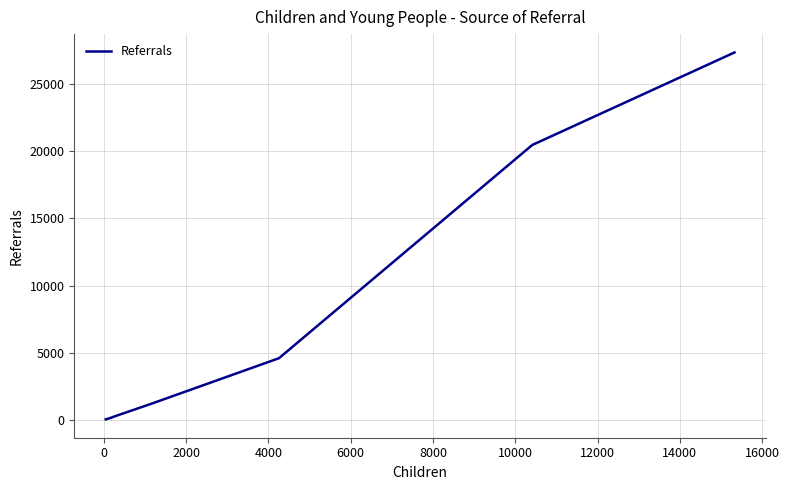

What is the difference between the maximum and minimum values?

27276